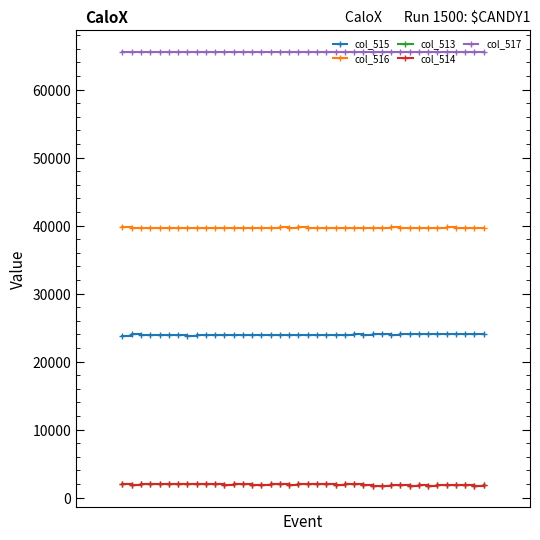

How many lines are shown in the chart?

5